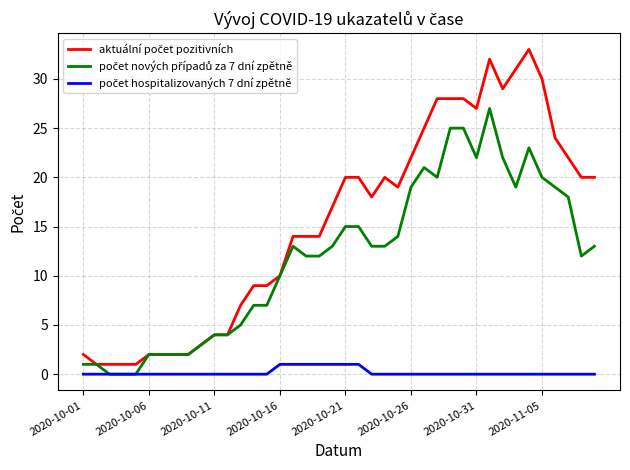

What is the greatest value displayed?

33